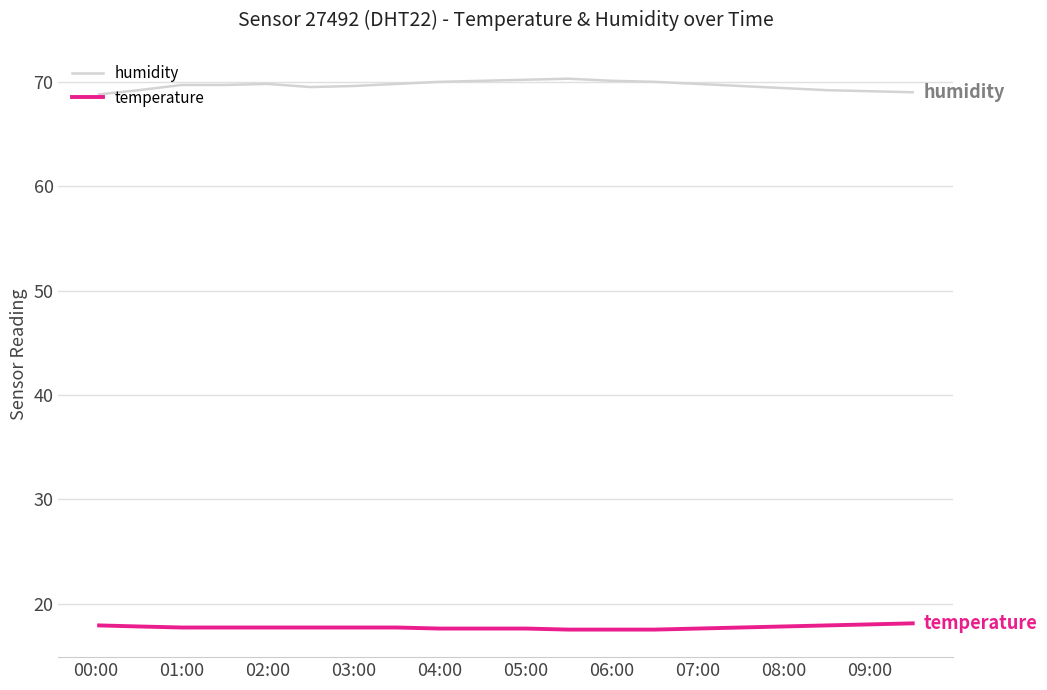

Rank the series by their maximum value, from lowest to highest.

temperature, humidity